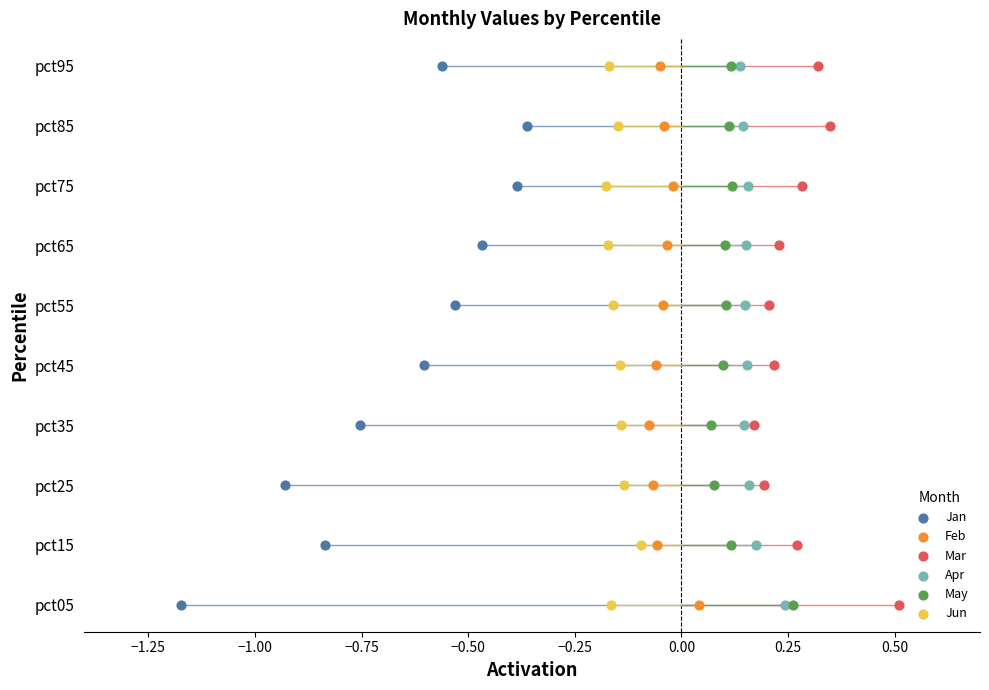

Which series reaches the maximum Y coordinate?

Jan